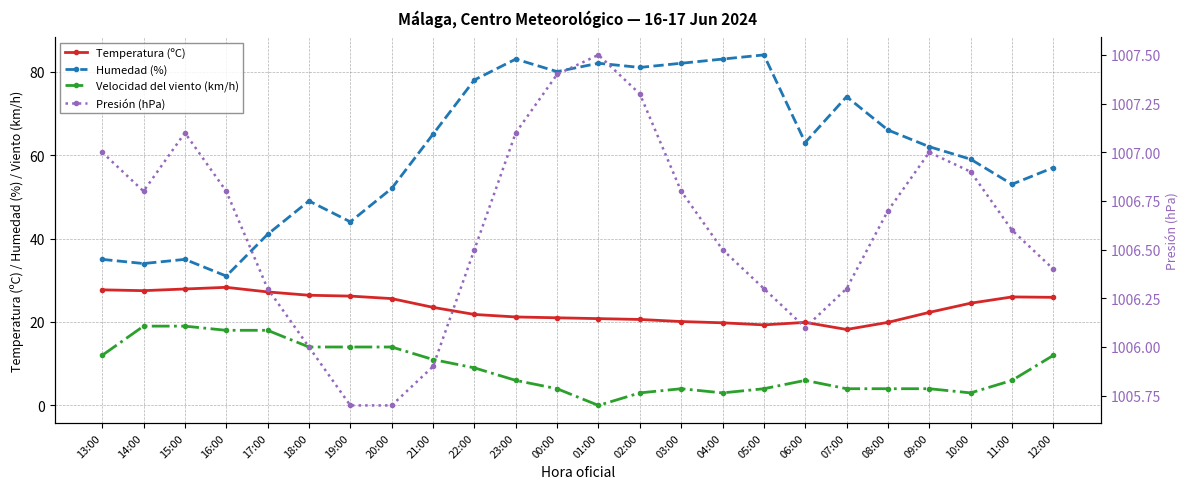

True or false: Presión (hPa) and Humedad (%) intersect in this chart.

False